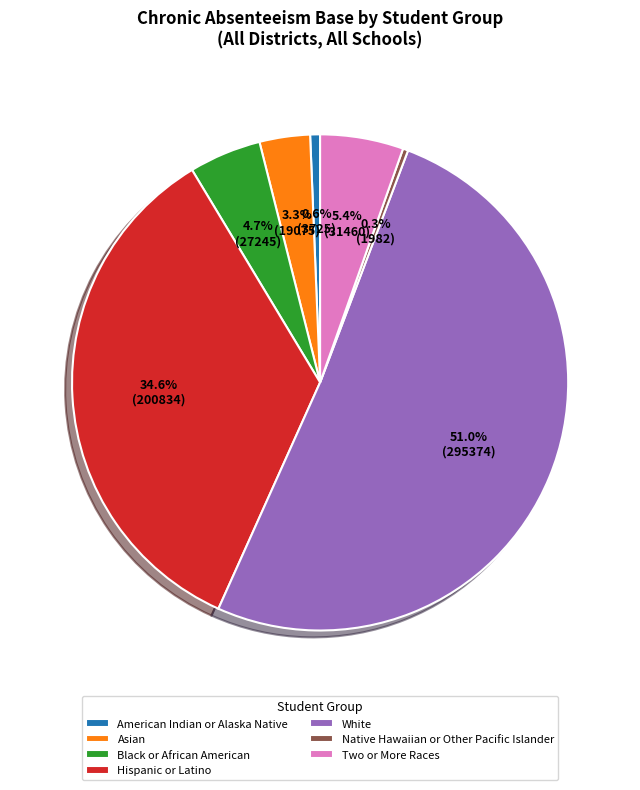

Is Hispanic or Latino the majority of the pie?

No